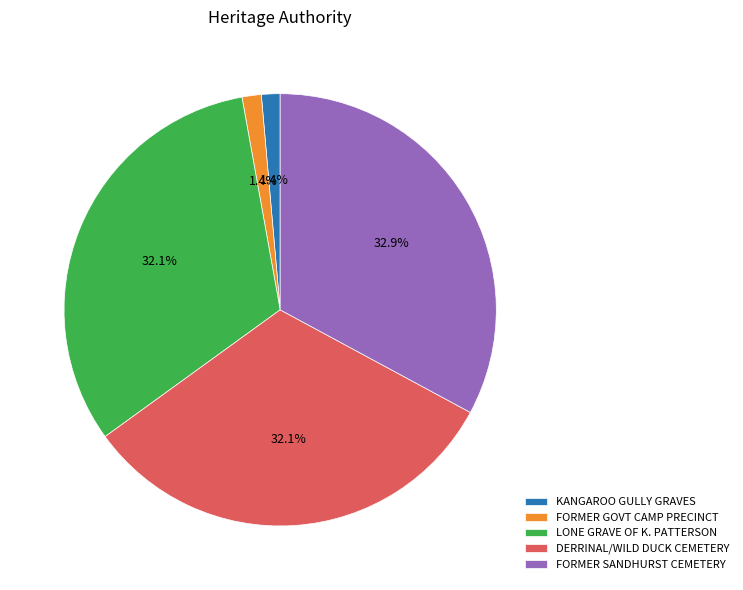

To the nearest percent, what is the average slice percentage?

20%